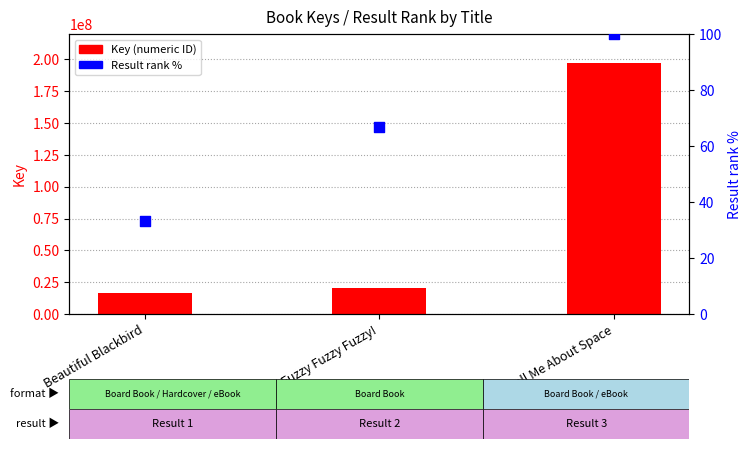

At how many categories does at least one series exceed 23555973?

1